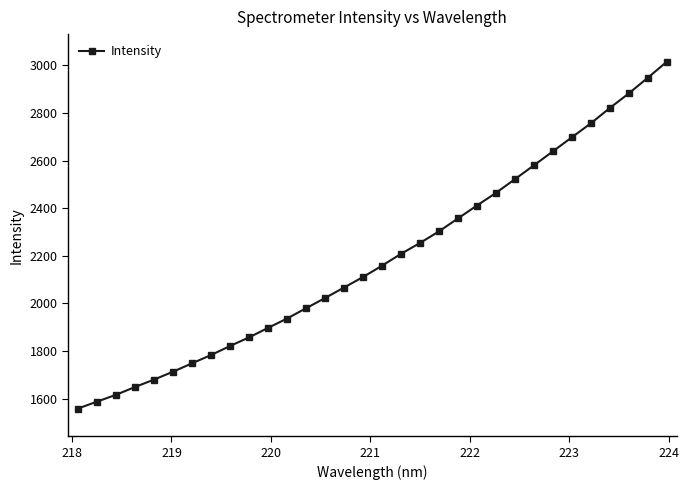

What is the value of the 4th point from the left?

1649.1